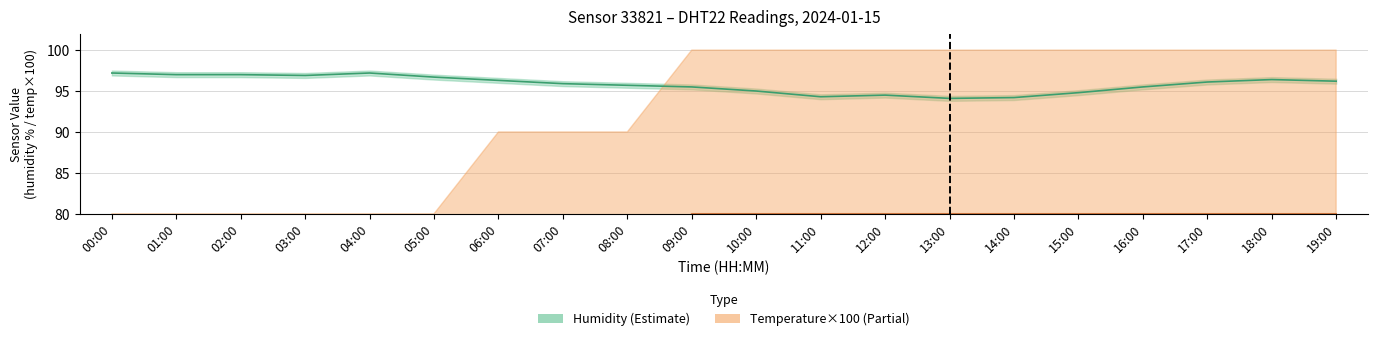

What is the total value across all series at 19:00?

291.0